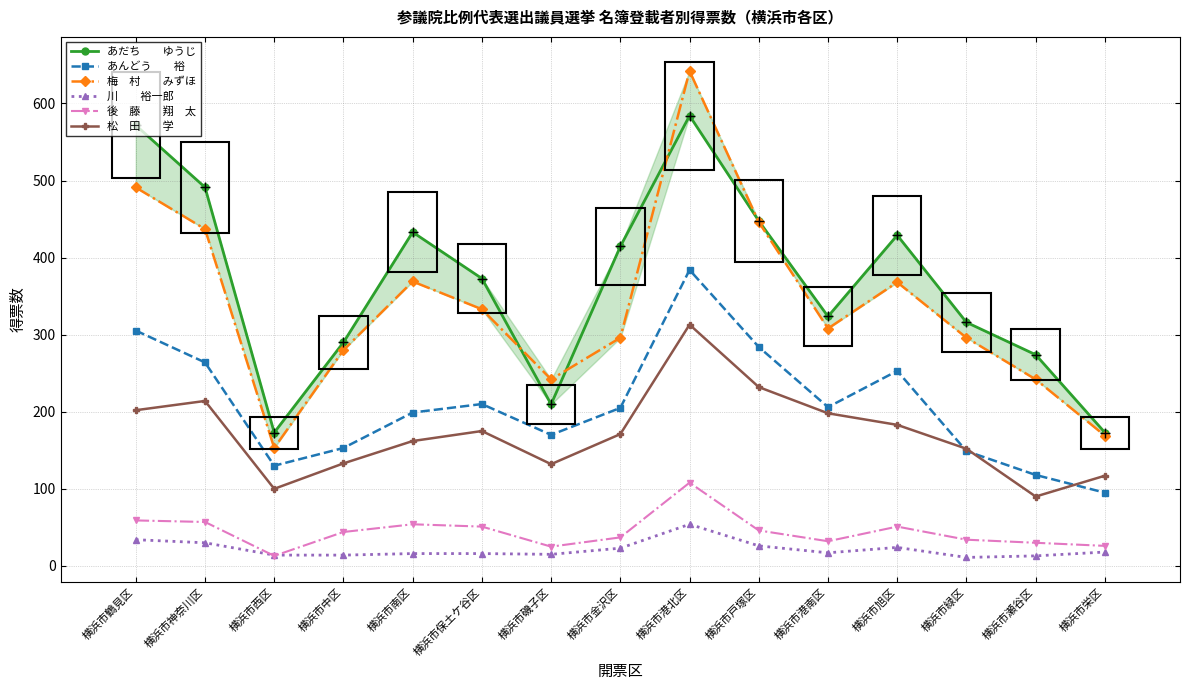

Which has a higher value, 横浜市西区 or 横浜市旭区?

横浜市旭区